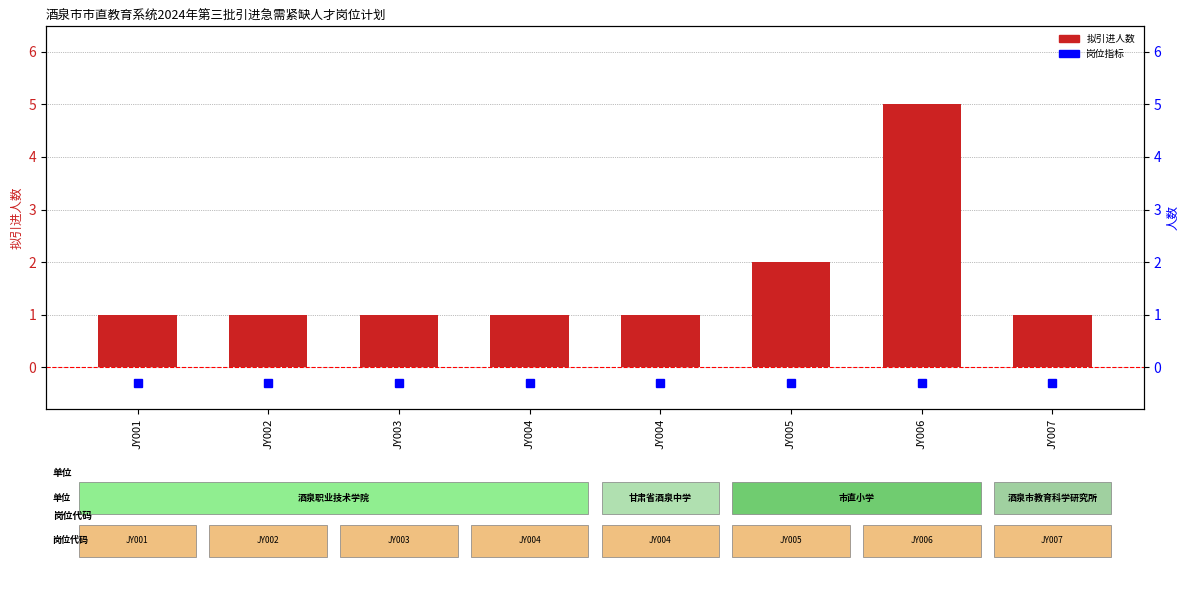

What is the value of the 2nd bar from the left?

1